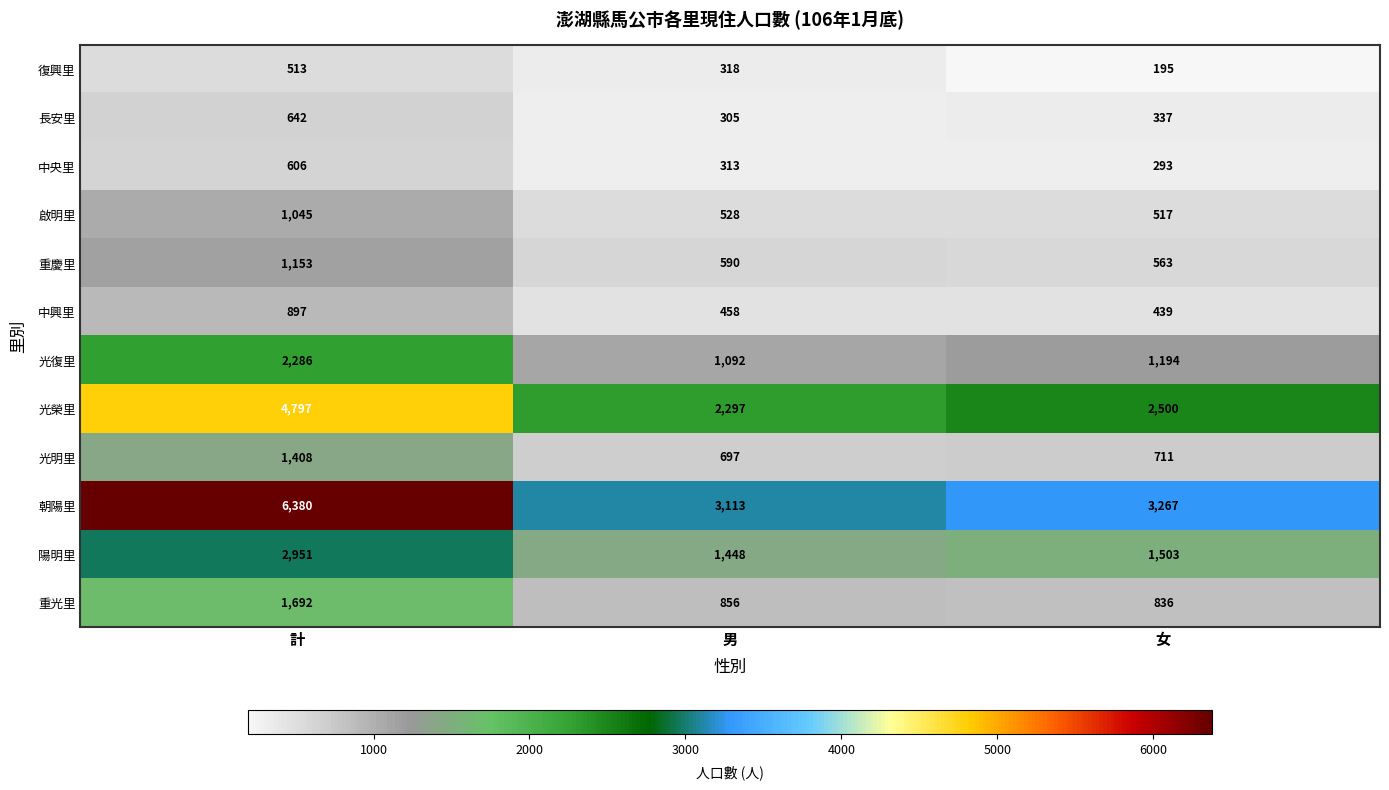

Which series has the widest spread of values?

朝陽里